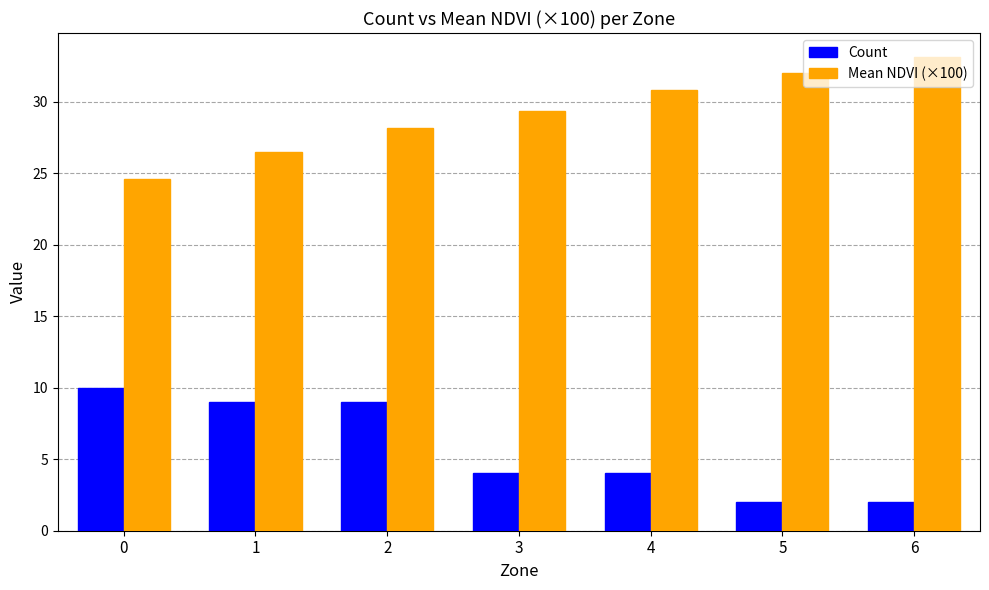

What is the maximum value shown in the chart?

33.1